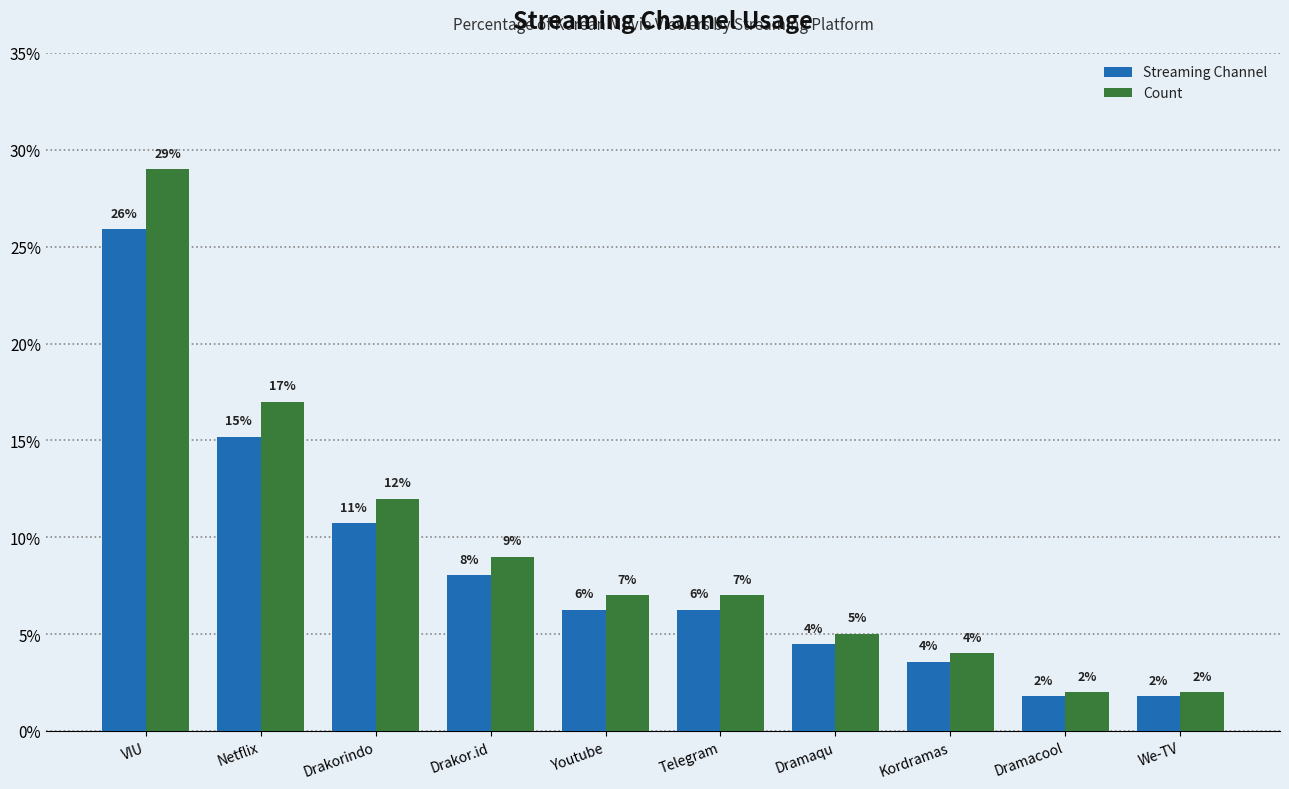

Rank the series at Drakor.id from highest to lowest value.

Count, Streaming Channel